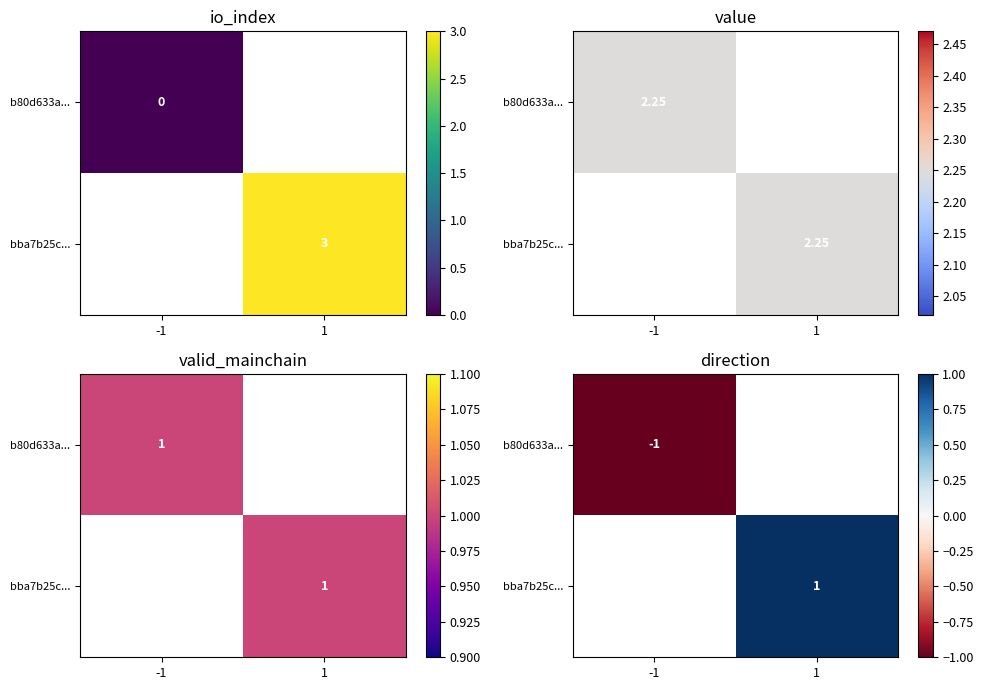

List the series in order of their peak value, highest first.

b80d633a..., bba7b25c...